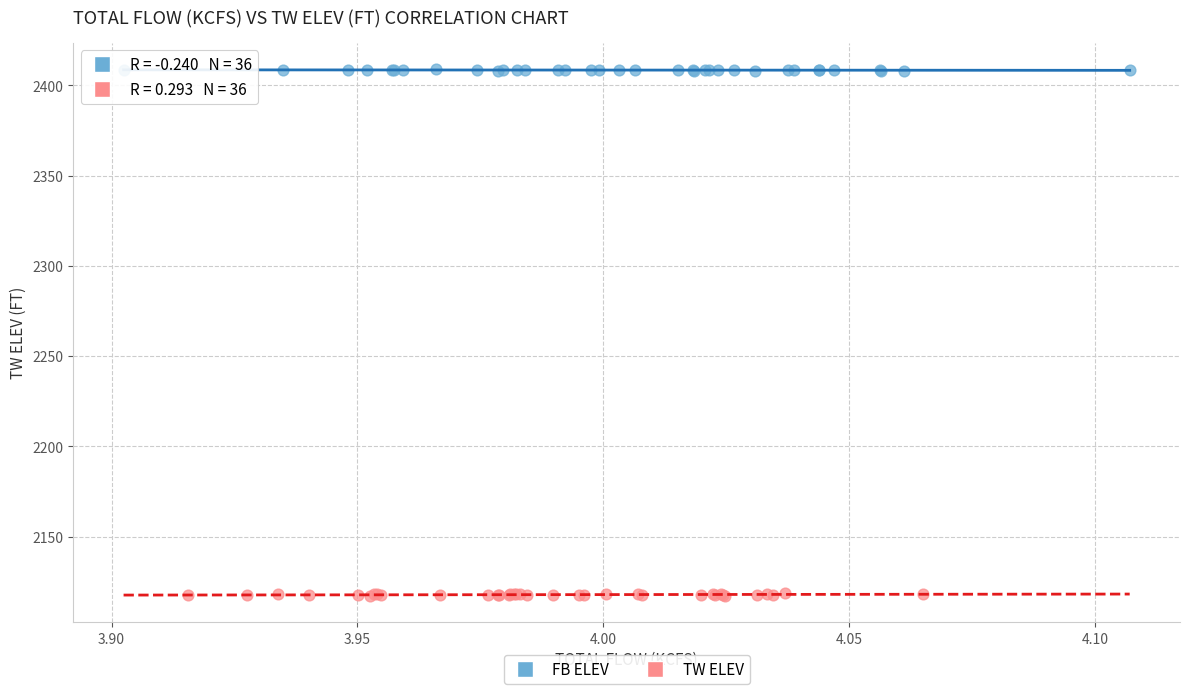

Which series reaches the maximum Y coordinate?

FB ELEV